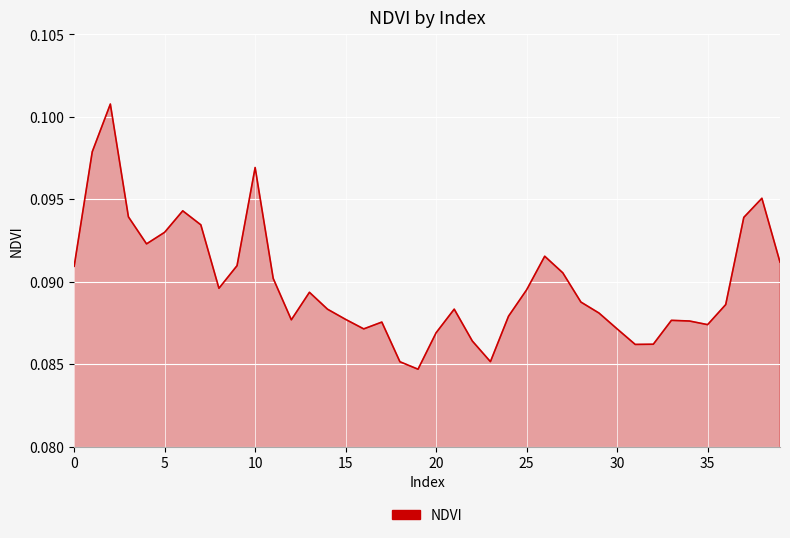

How many lines are shown in the chart?

1